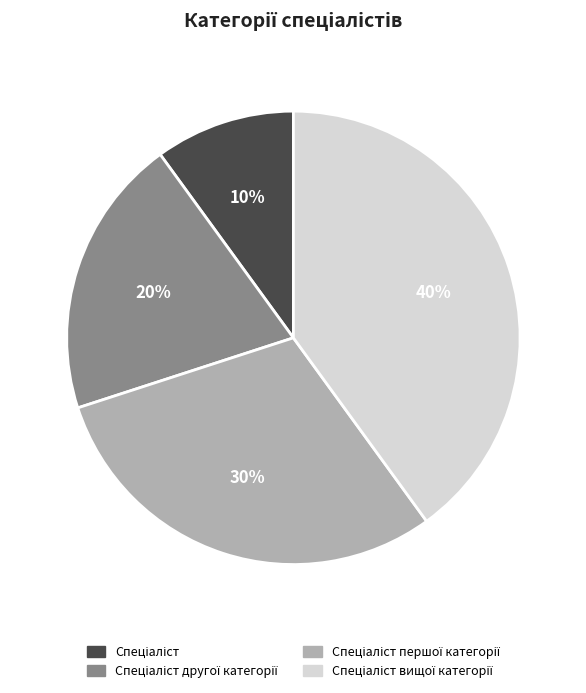

Is there any slice that represents more than half of the pie?

No